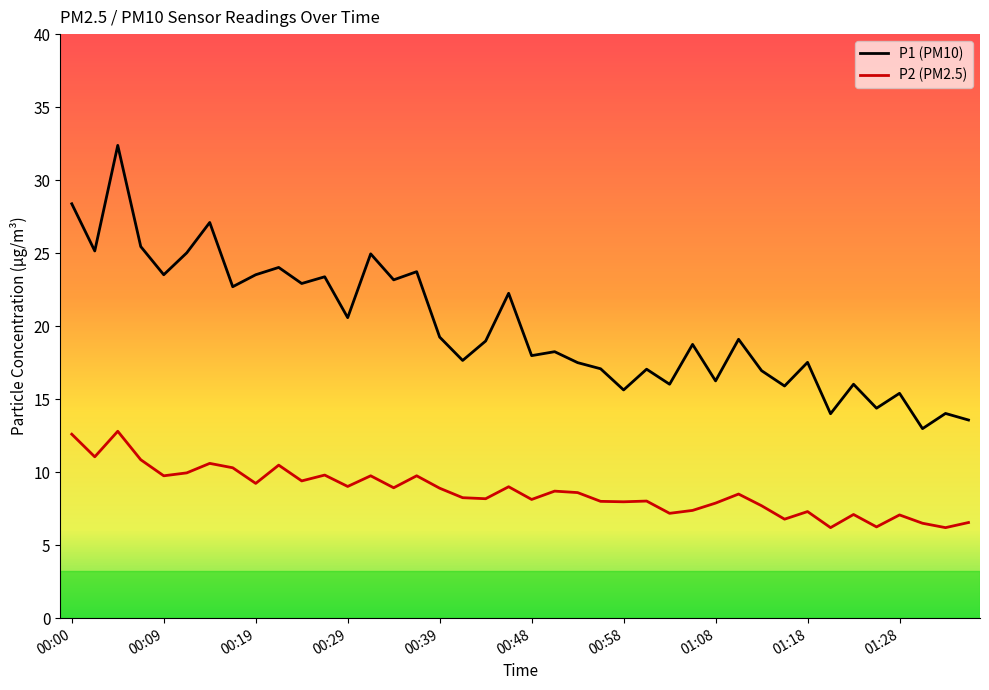

True or false: P2 (PM2.5) and P1 (PM10) cross at least once.

False